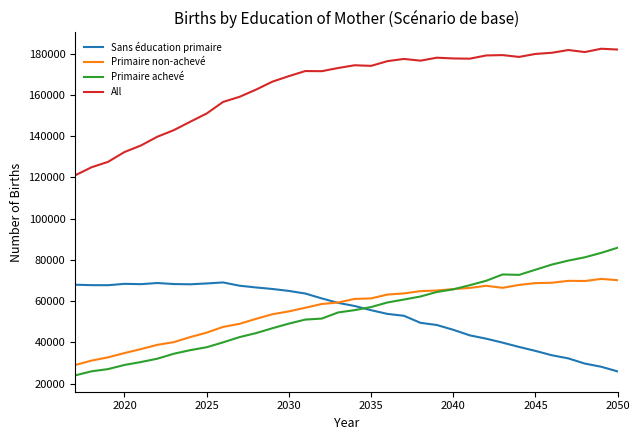

Which series has the largest total across all categories?

All